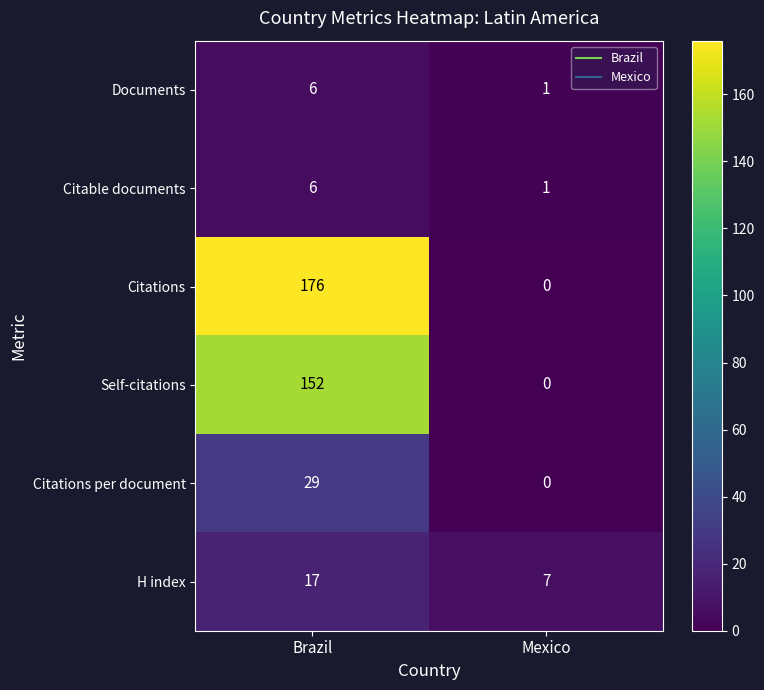

List the labels in order of Citable documents value, smallest first.

Mexico, Brazil